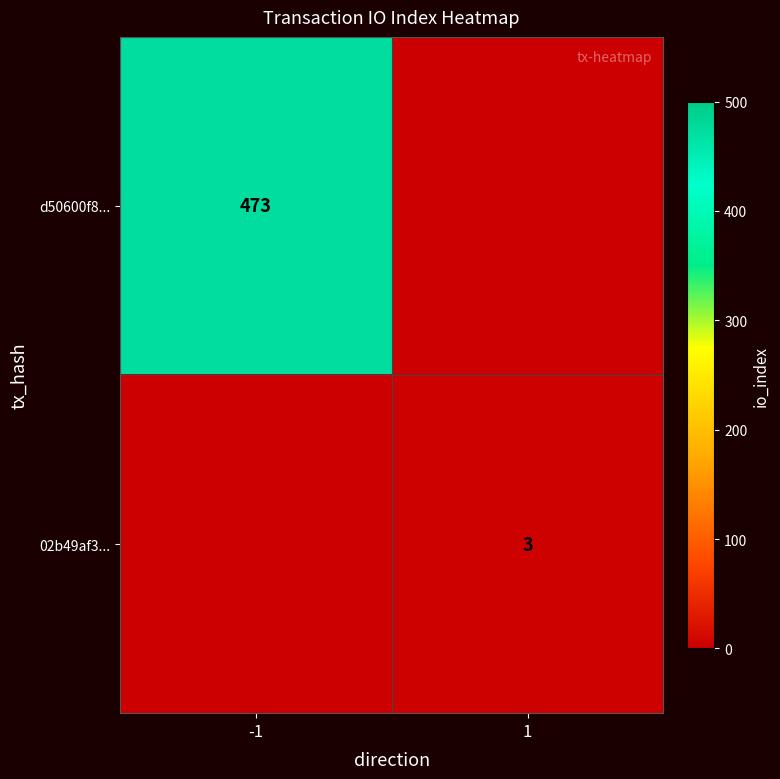

How many data points does each series have?

2